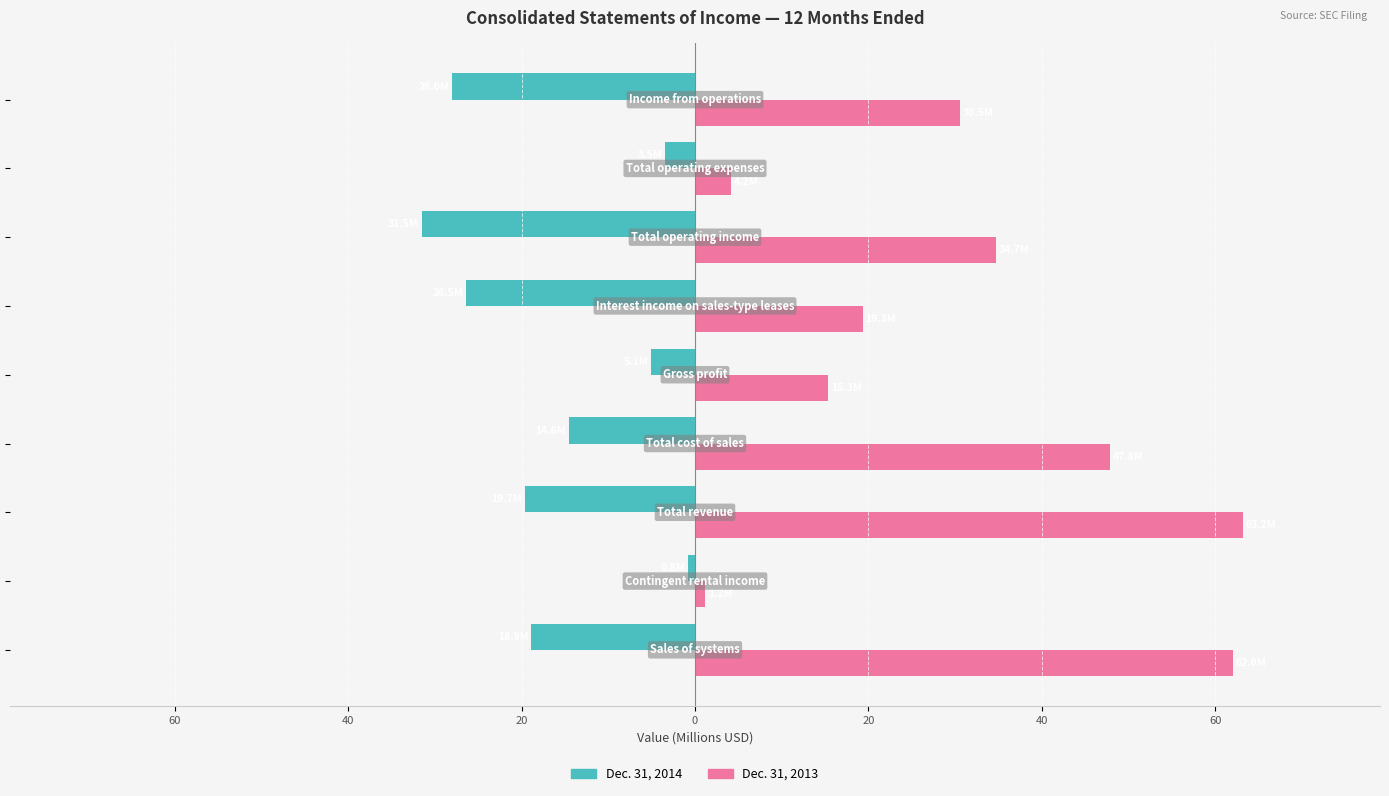

What are all the series names shown in the legend?

Dec. 31, 2014, Dec. 31, 2013